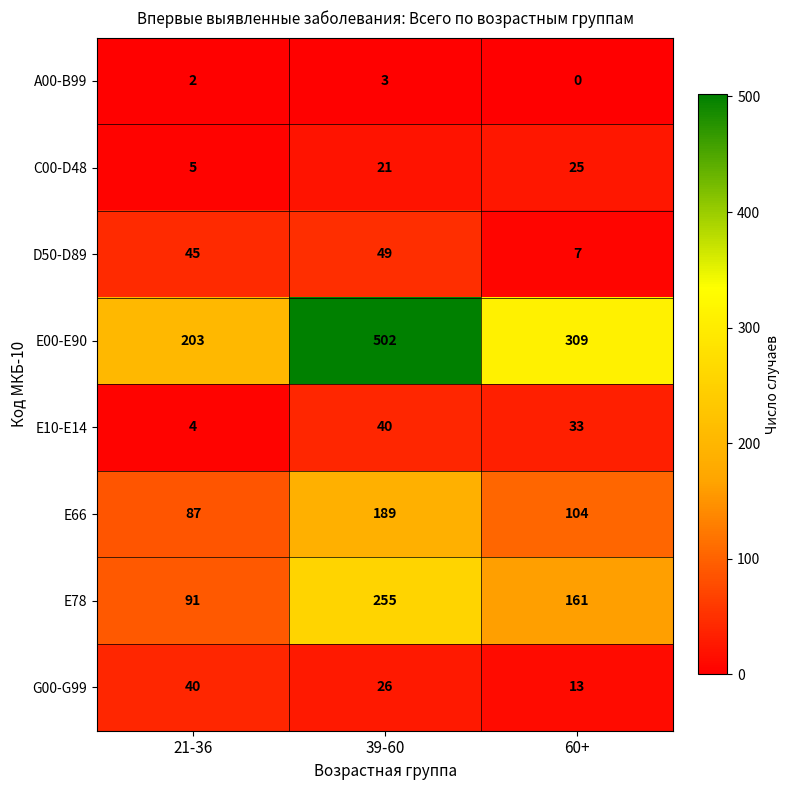

Is it true that E66 equals 126 at 39-60?

False